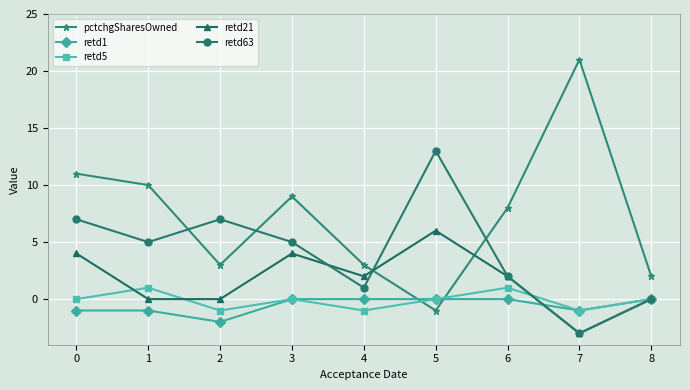

What is the maximum value for retd63?

13